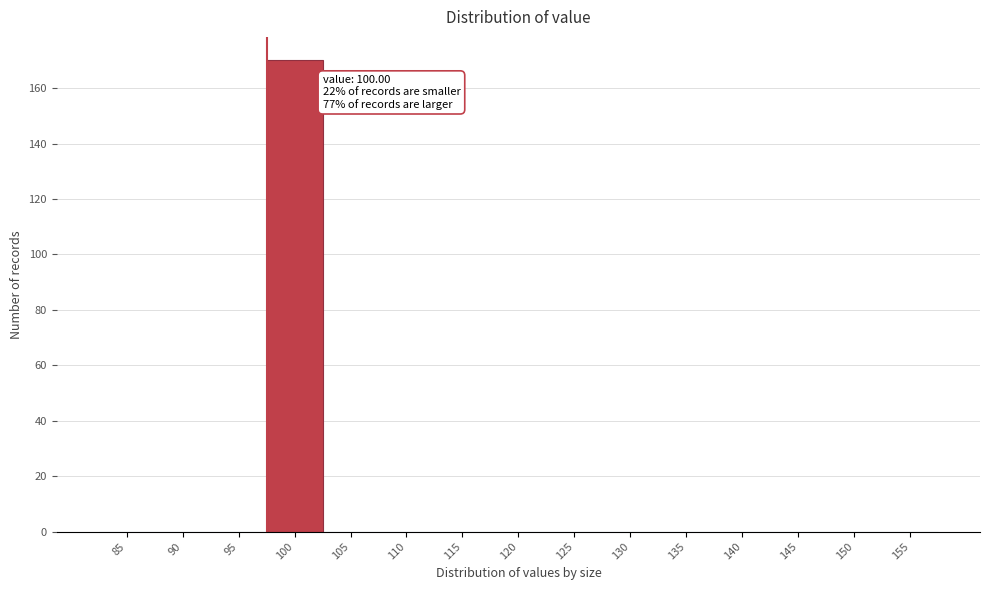

Reading left to right, extract all data points from this chart.

85=0	90=0	95=0	100=170	105=0	110=0	115=0	120=0	125=0	130=0	135=0	140=0	145=0	150=0	155=0